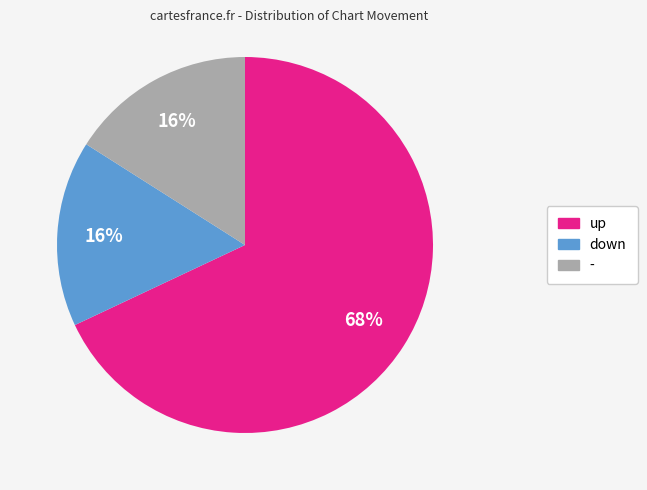

Which category has the biggest portion of the pie?

up